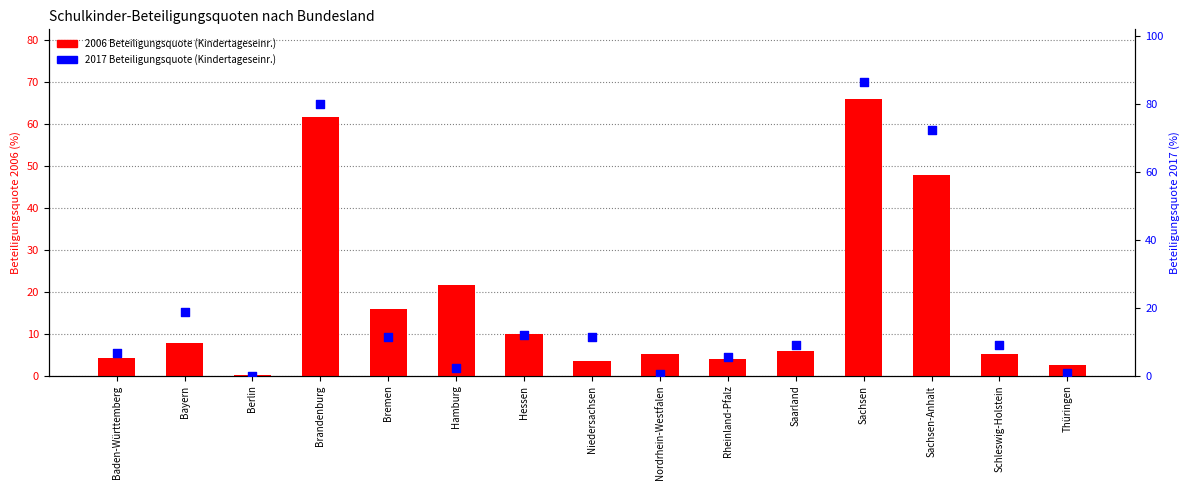

What are all the series names shown in the legend?

2006 Beteiligungsquote (Kindertageseinr.), 2017 Beteiligungsquote (Kindertageseinr.)